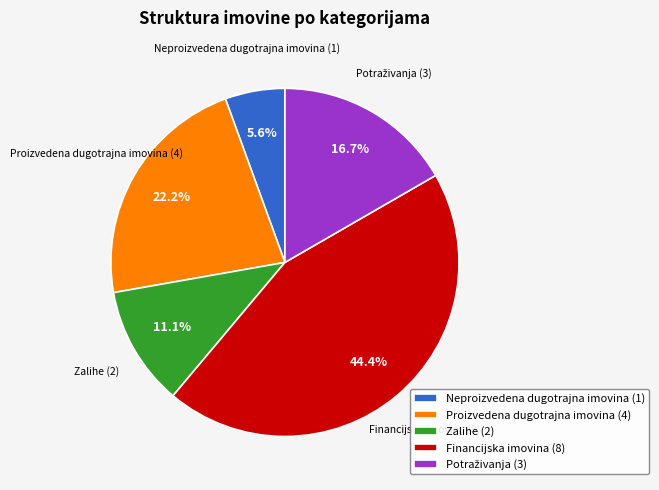

Is it true that Zalihe is 11% of the pie?

True